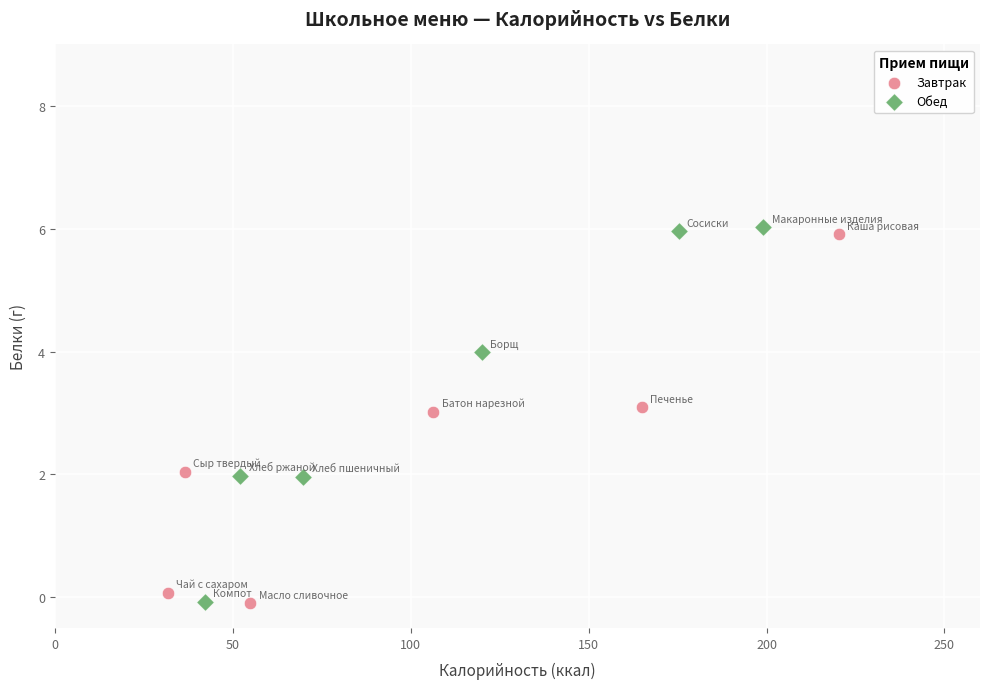

Which series contains the highest Y value?

Обед